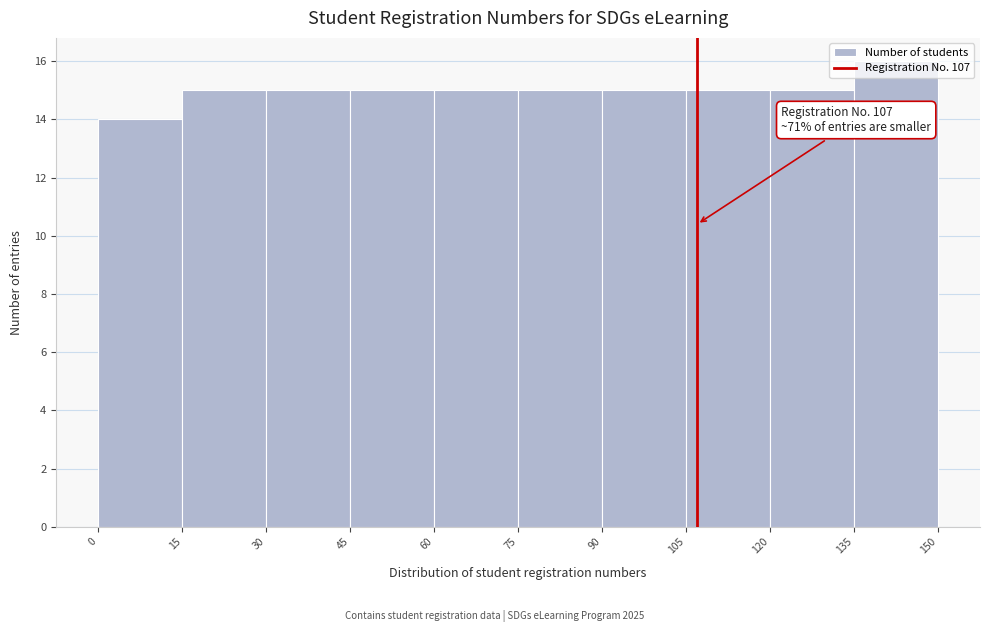

Which range on the x-axis has the tallest bar?

135 to 150